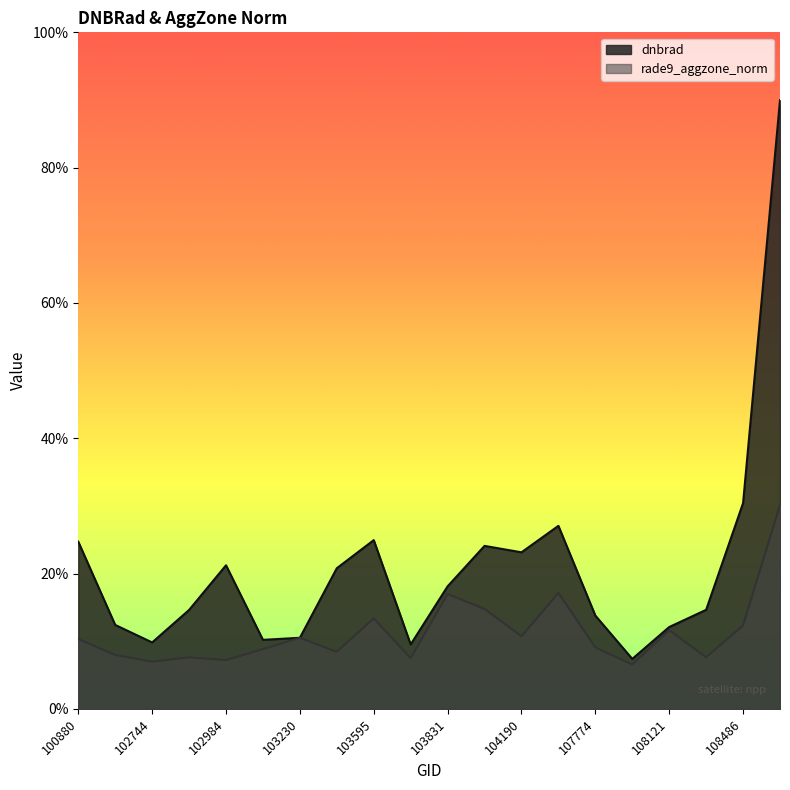

Where do rade9_aggzone_norm and dnbrad first cross each other?

103112 and 103230